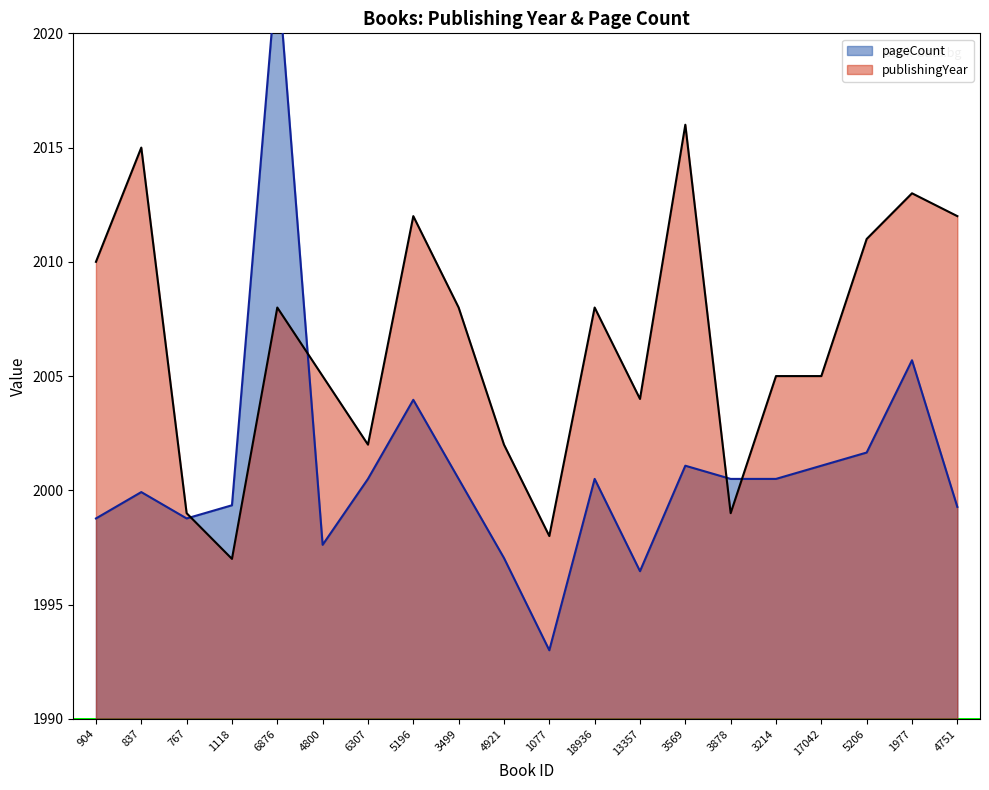

Where is the first local maximum for publishingYear?

837